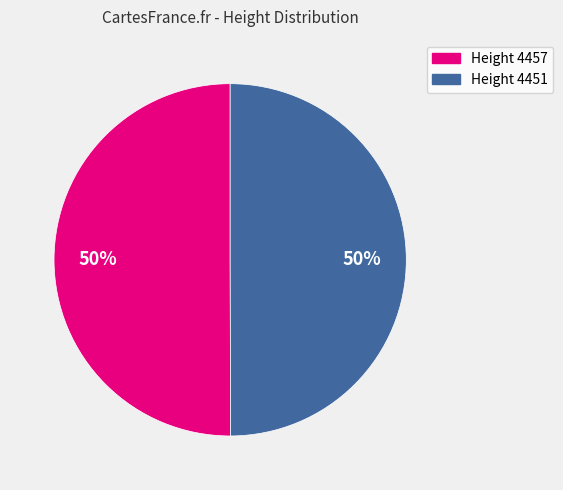

To the nearest percent, what is the average slice percentage?

50%